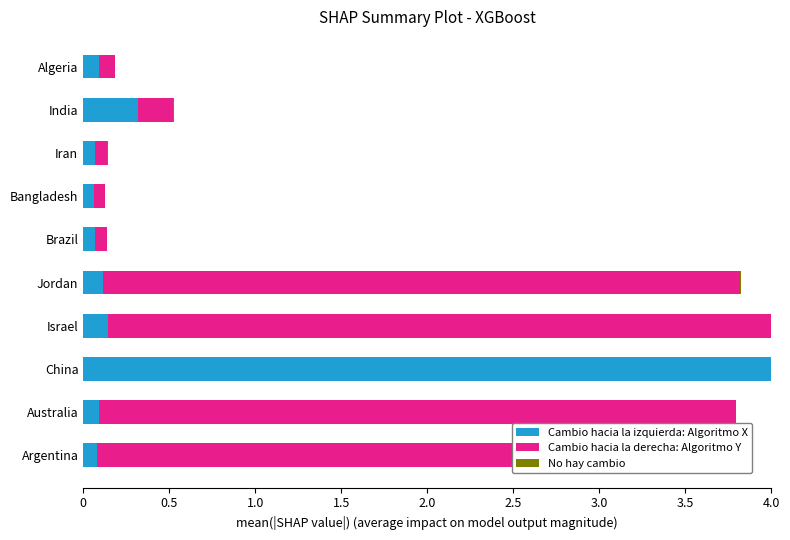

Is it true that Cambio hacia la derecha: Algoritmo Y equals 5.4 at Australia?

False